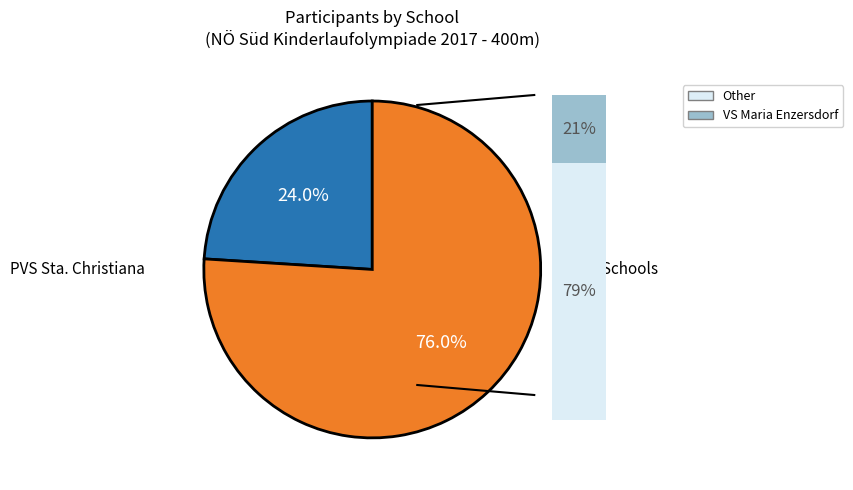

To the nearest percent, what portion does PVS Baden represent?

8%